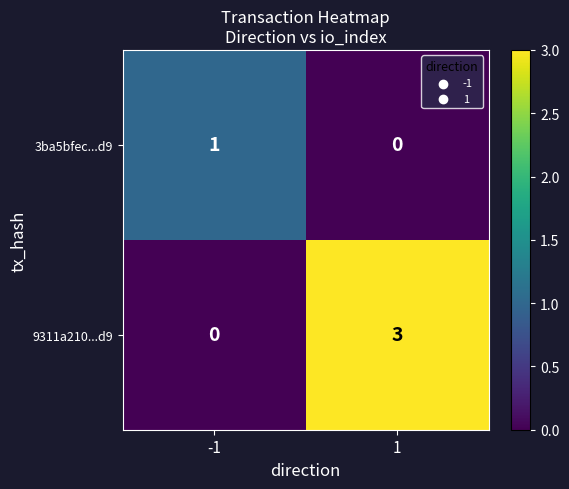

Which series has the widest spread of values?

9311a210...d9